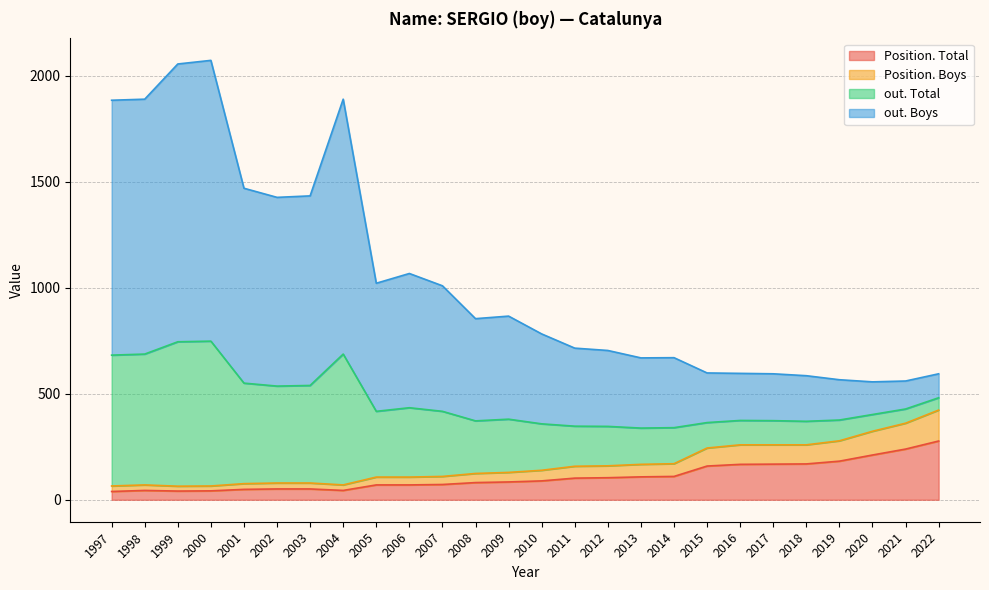

The Position. Total series shows 70 at 2006. True or false?

True